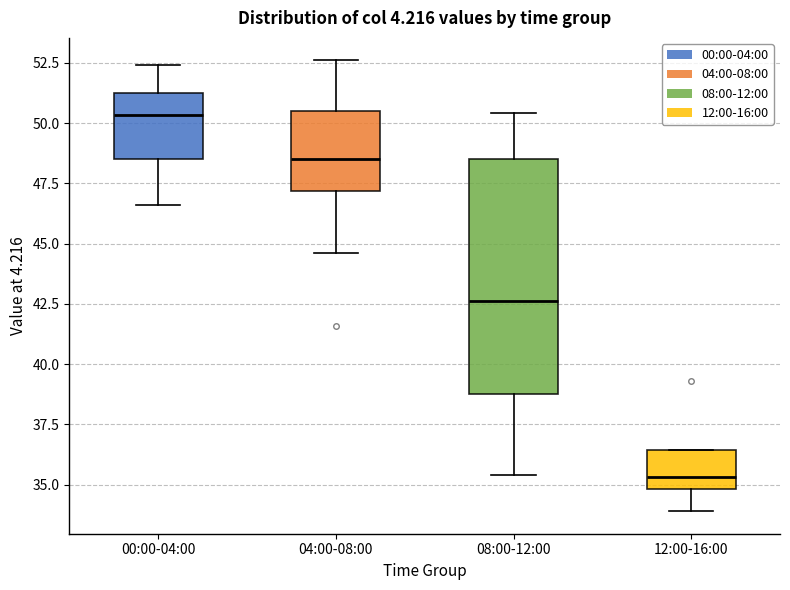

Reading left to right, transcribe this box plot: for each box, give where its median line is, the range the box spans, and where its two whiskers end, as read against the y-axis. The values are not printed on the chart, so give them approximately, as read against the axis.

00:00-04:00: median 50.5, box 48.5 to 51.5, whiskers 46.5 to 52.5
04:00-08:00: median 48.5, box 47.0 to 50.5, whiskers 44.5 to 52.5
08:00-12:00: median 42.5, box 39.0 to 48.5, whiskers 35.5 to 50.5
12:00-16:00: median 35.5, box 35.0 to 36.5, whiskers 34.0 to 36.5